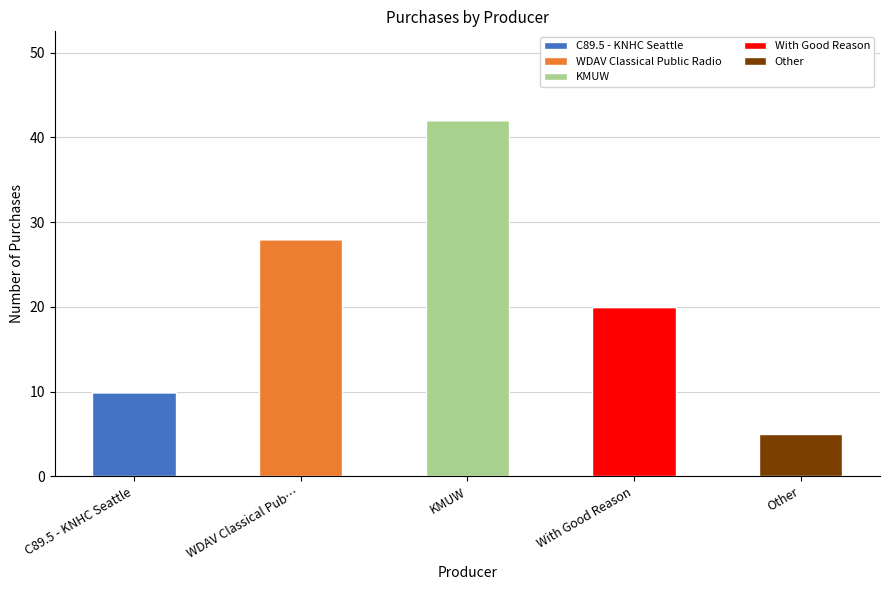

At which category is the sum across all series the highest?

KMUW